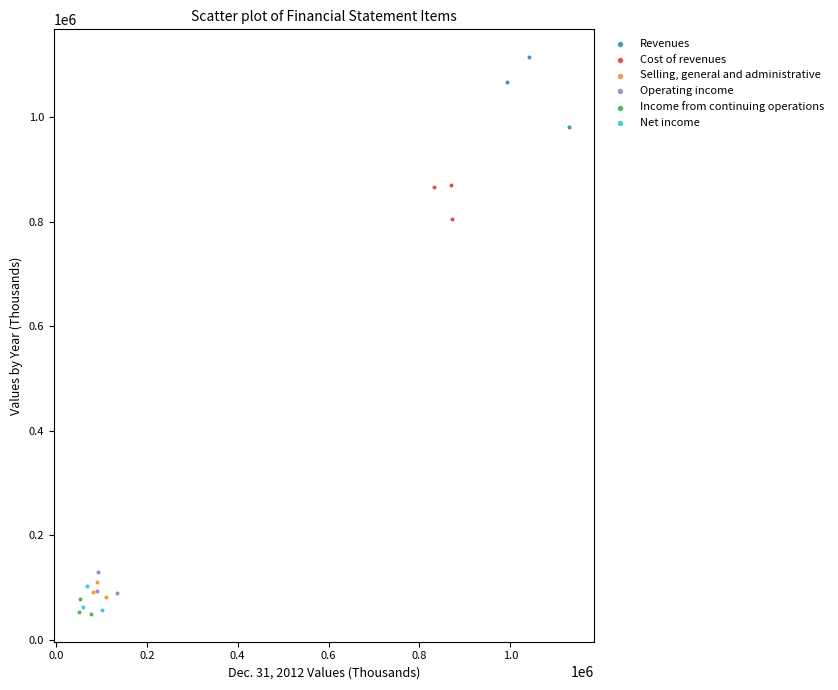

What are all the series names shown in the legend?

Revenues, Cost of revenues, Selling, general and administrative, Operating income, Income from continuing operations, Net income